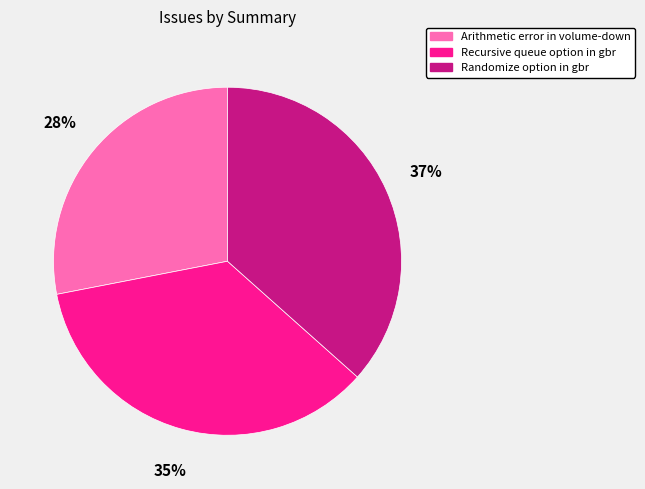

Is Arithmetic error in volume-down the majority of the pie?

No